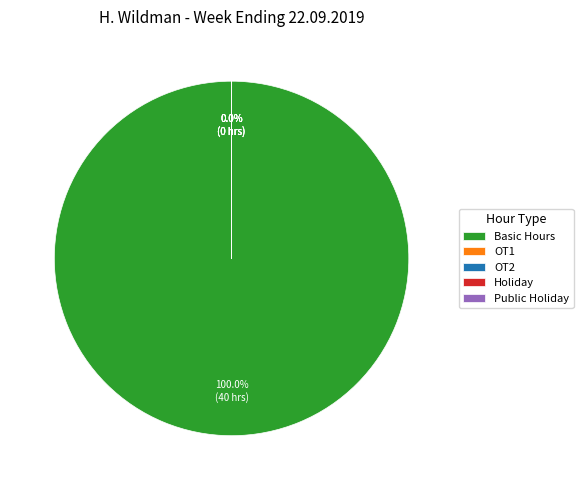

Which category has the smallest portion of the pie?

OT1